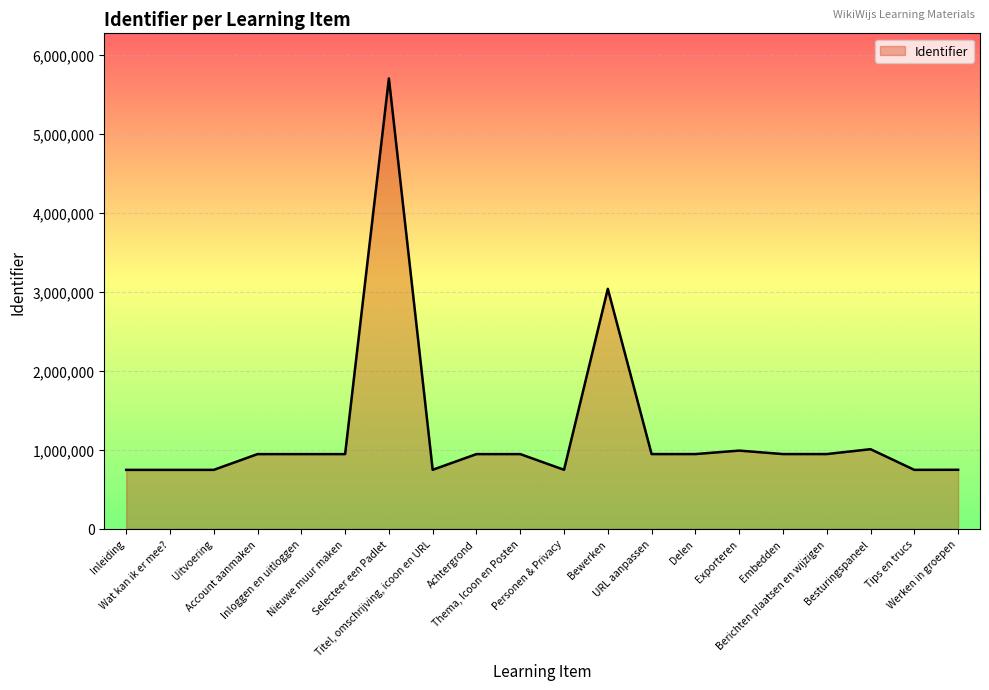

At which label does the data first exceed 946188?

Selecteer een Padlet